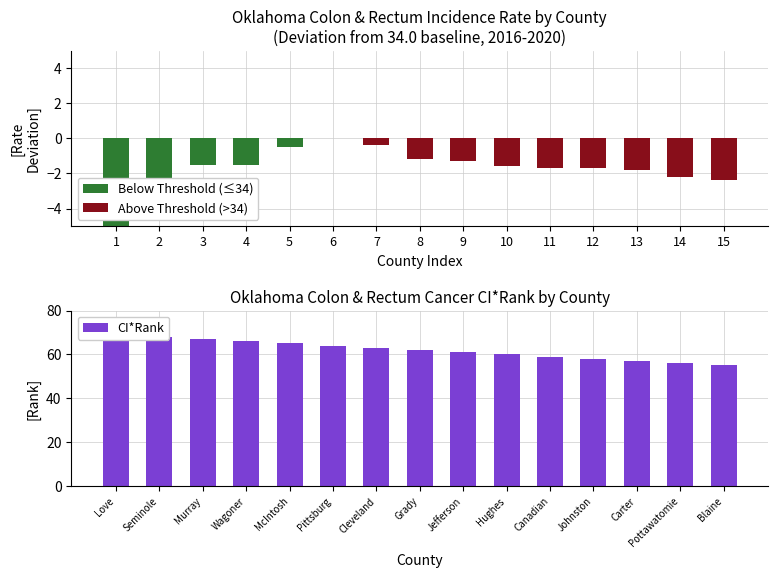

What is the total value across all series at 12?

56.3